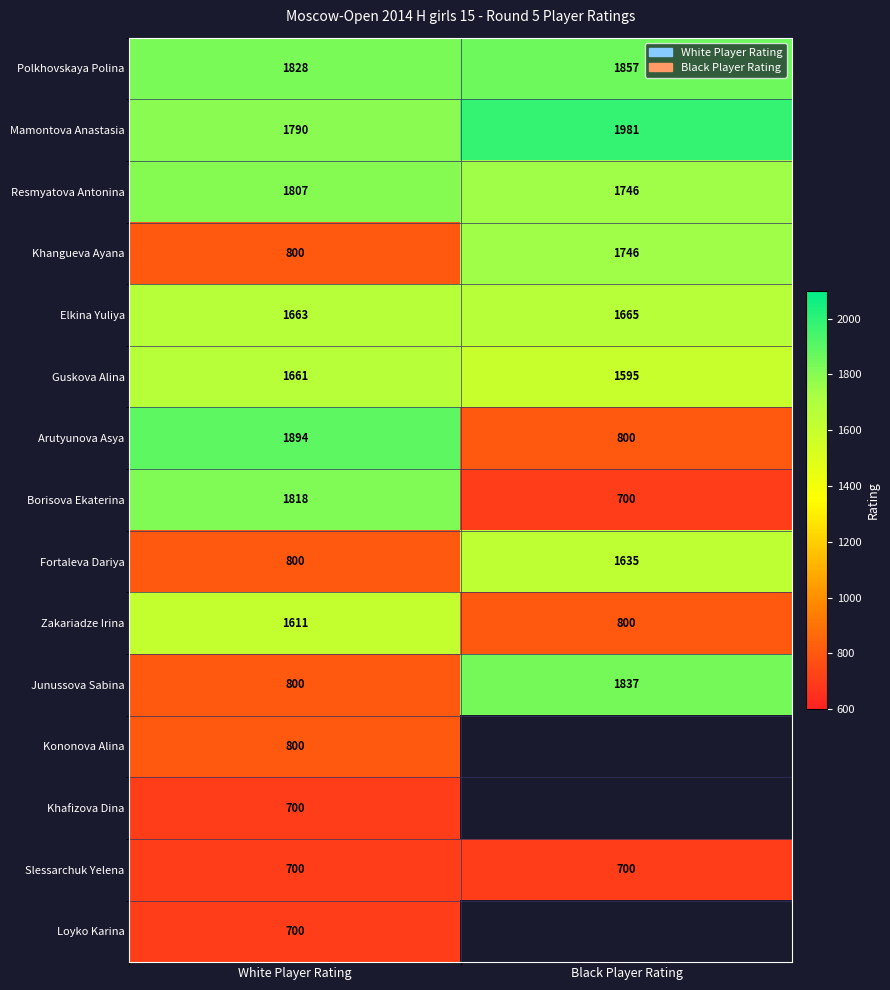

At which category is the sum across all series the highest?

White Player Rating